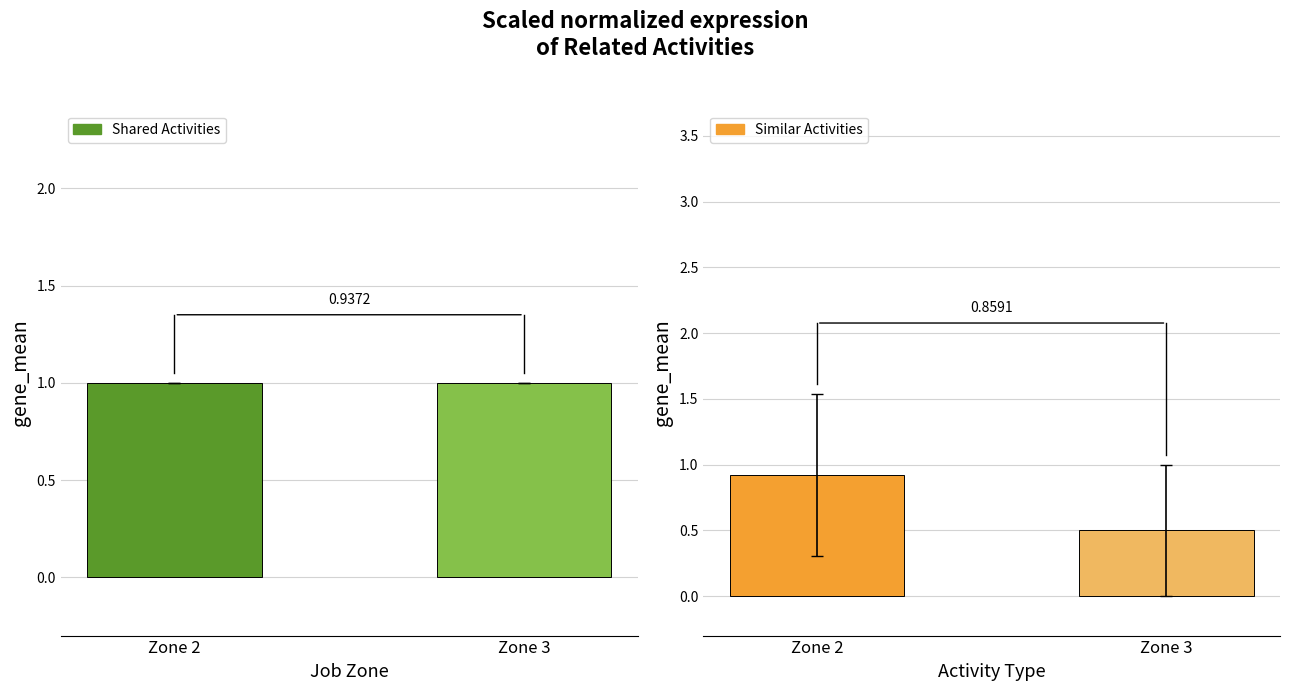

What are all the series names shown in the legend?

Shared Activities, Similar Activities